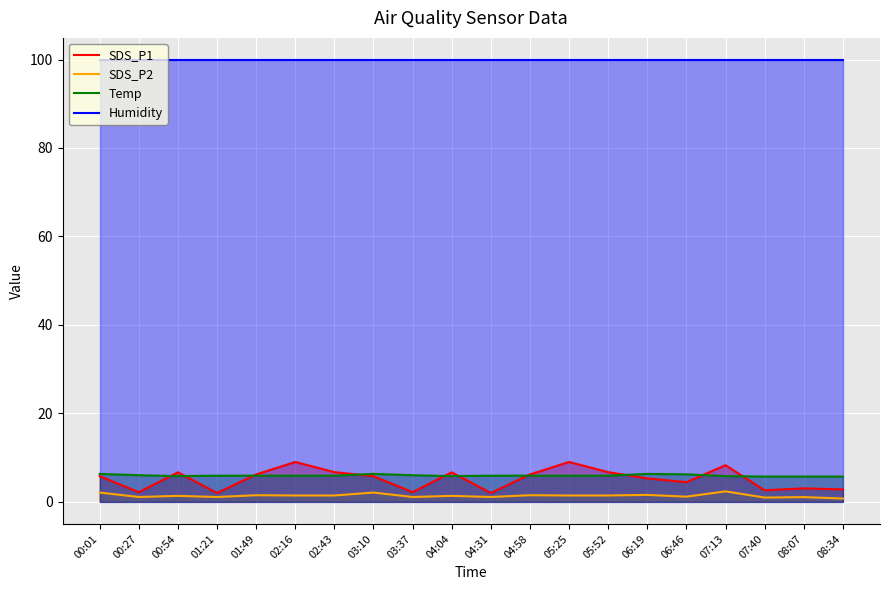

Which series changed the most between 01:49 and 06:46?

SDS_P1